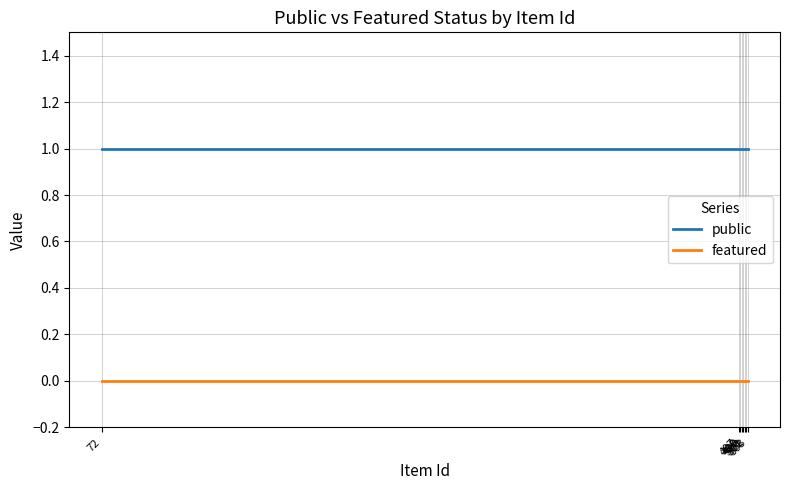

Which series has the largest total across all categories?

public